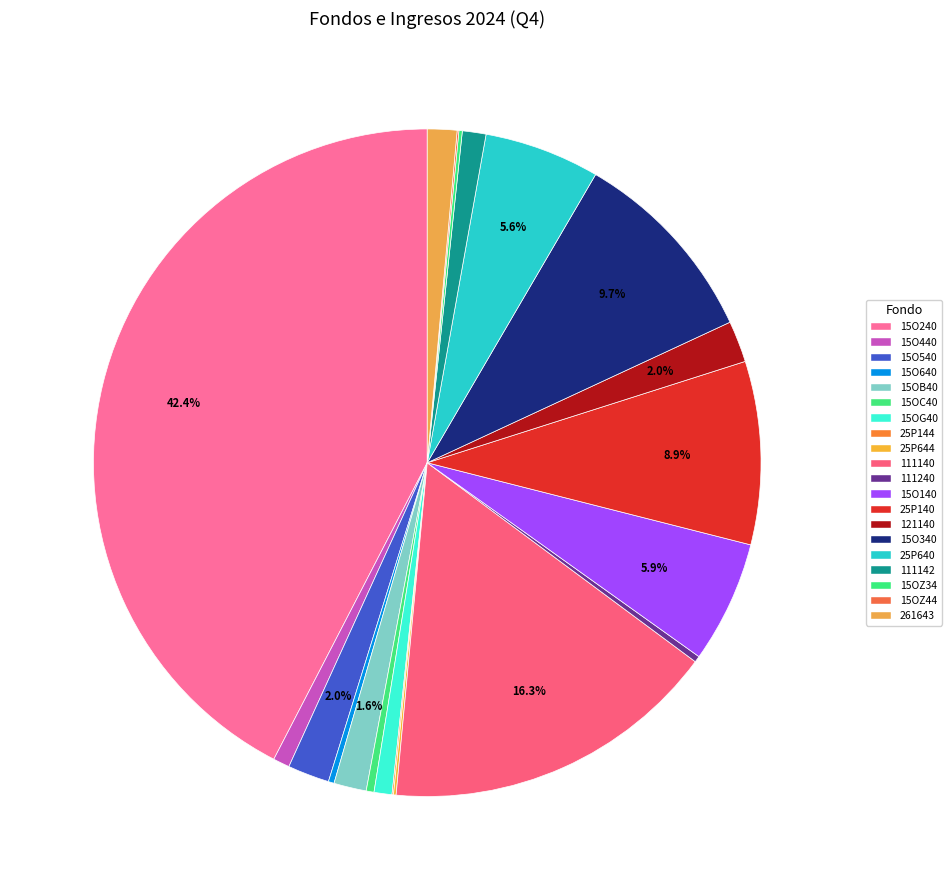

Rank the categories by value from highest to lowest.

15O240-NO ETIQUETADO RECURSOS FEDERALES, 111140-NO ETIQUETADO RECURSOS FISCALES, 15O340-NO ETIQUETADO RECURSOS FEDERALES, 25P140-ETIQUETADO RECURSOS FEDERALES-A, 15O140-NO ETIQUETADO RECURSOS FEDERALES, 25P640-ETIQUETADO RECURSOS FEDERALES-A, 15O540-NO ETIQUETADO RECURSOS FEDERALES, 121140-NO ETIQUETADO FINANCIAMIENTOS, 15OB40-NO ETIQUETADO RECURSOS FEDERALES, 261643-ETIQUETADO RECURSOS ESTATALES, 111142-NO ETIQUETADO RECURSOS FISCALES, 15OG40-NO ETIQUETADO RECURSOS FEDERALES, 15O440-NO ETIQUETADO RECURSOS FEDERALES, 15OC40-NO ETIQUETADO RECURSOS FEDERALES, 111240-NO ETIQUETADO RECURSOS FISCALES, 15O640-NO ETIQUETADO RECURSOS FEDERALES, 15OZ34-NO ETIQUETADO RECURSOS FEDERALES, 25P644-ETIQUETADO RECURSOS FEDERALES-A, 15OZ44-NO ETIQUETADO RECURSOS FEDERALES, 25P144-ETIQUETADO RECURSOS FEDERALES-A